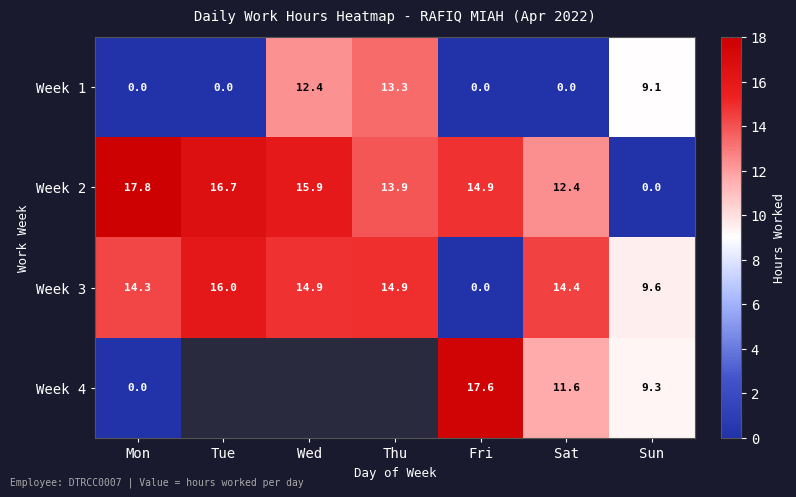

How many values in the Week 3 series are below 14?

2